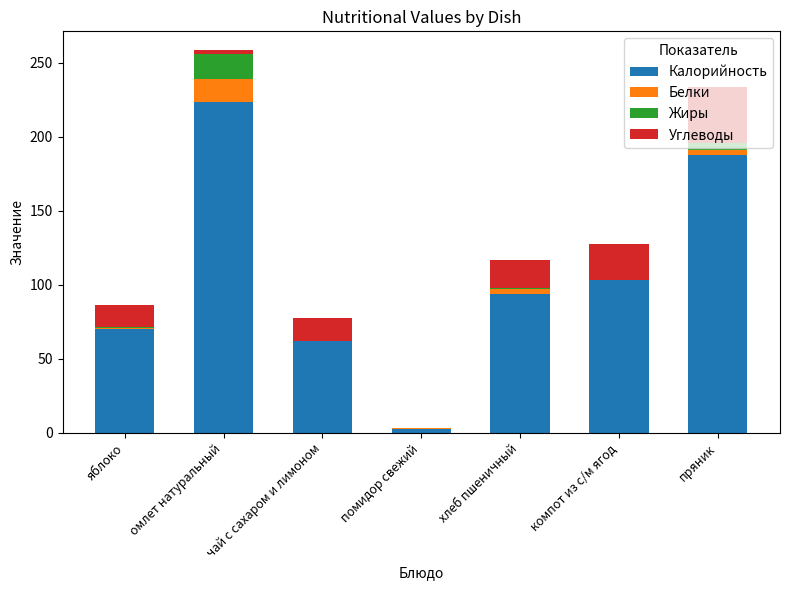

At which category is the sum across all series the highest?

омлет натуральный